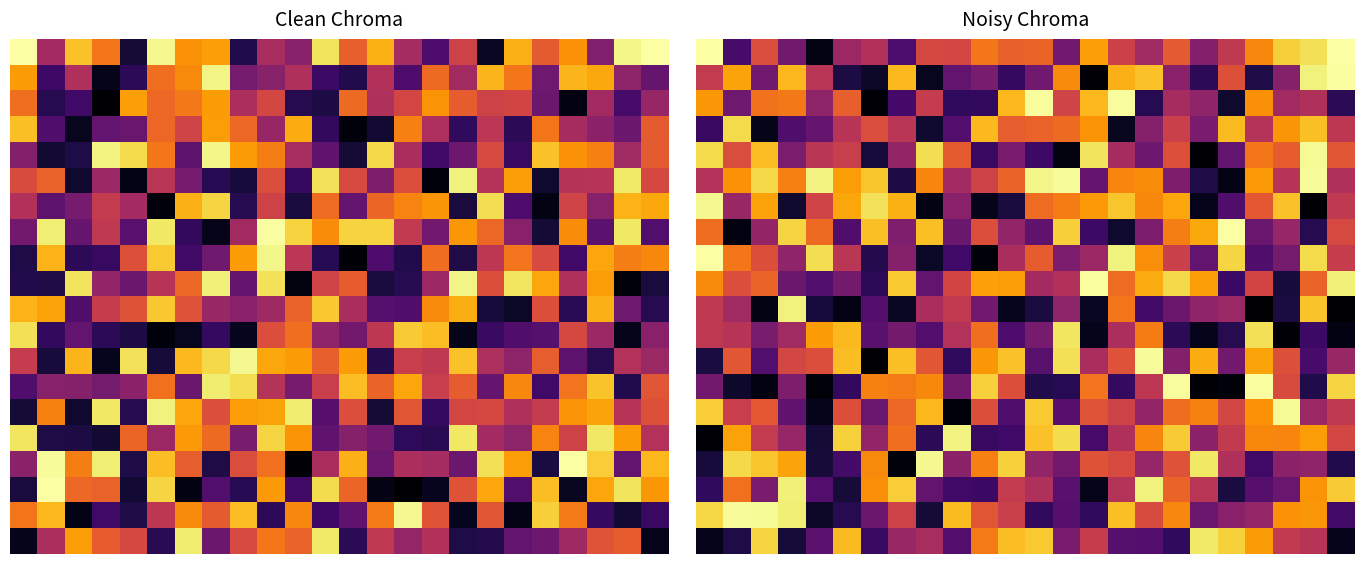

At how many categories does at least one series exceed 10?

24